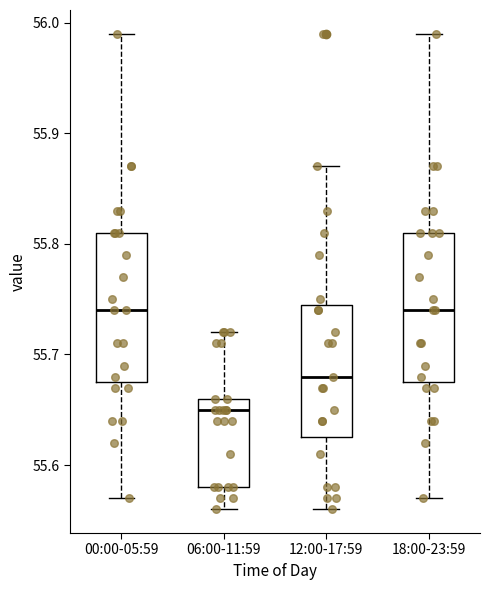

Where does the median line of the box for 00:00-05:59 sit on the y-axis? The values are not printed on the chart, so give them approximately, as read against the axis.

55.74